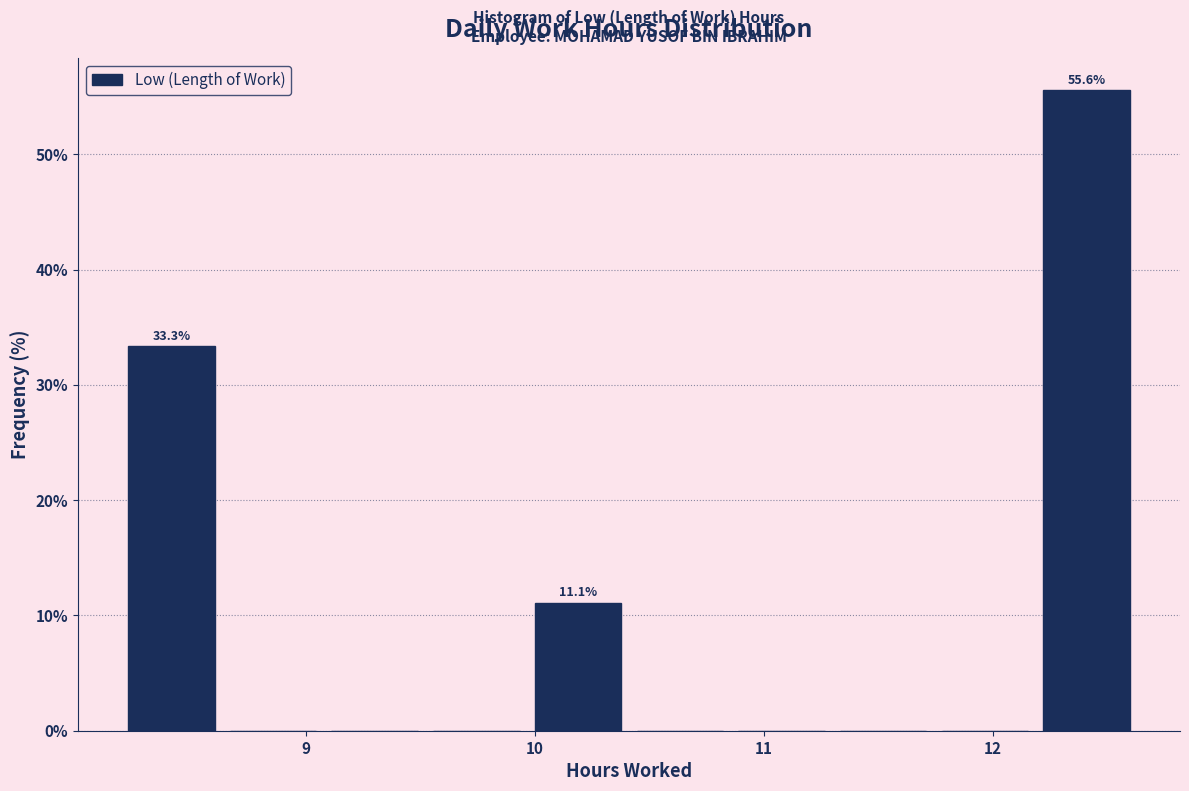

Which range on the x-axis has the tallest bar?

12.2 to 12.6